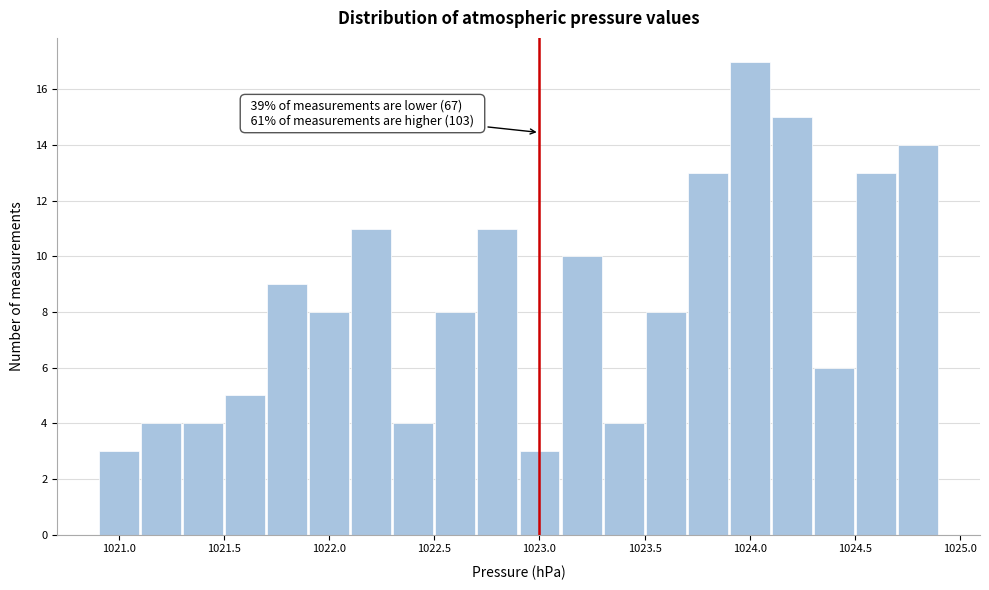

Which range on the x-axis has the tallest bar?

1023.9 to 1024.1